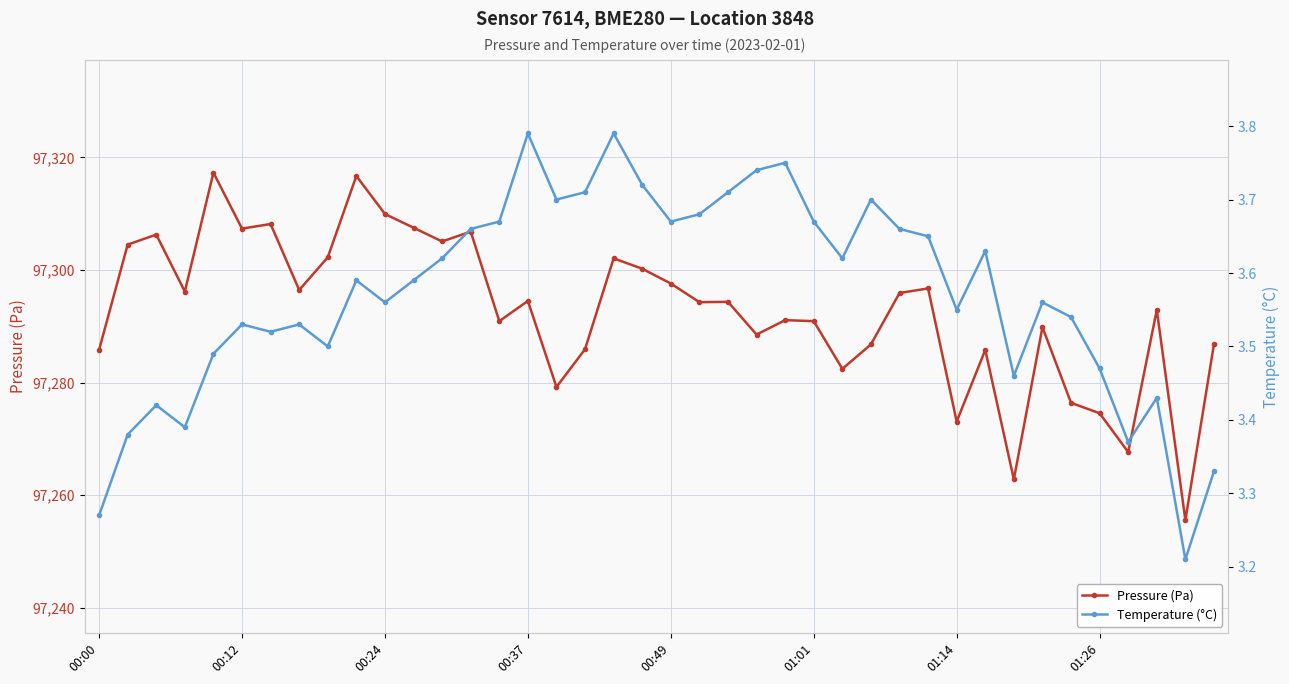

What is the highest value of the Pressure (Pa) series?

97317.3